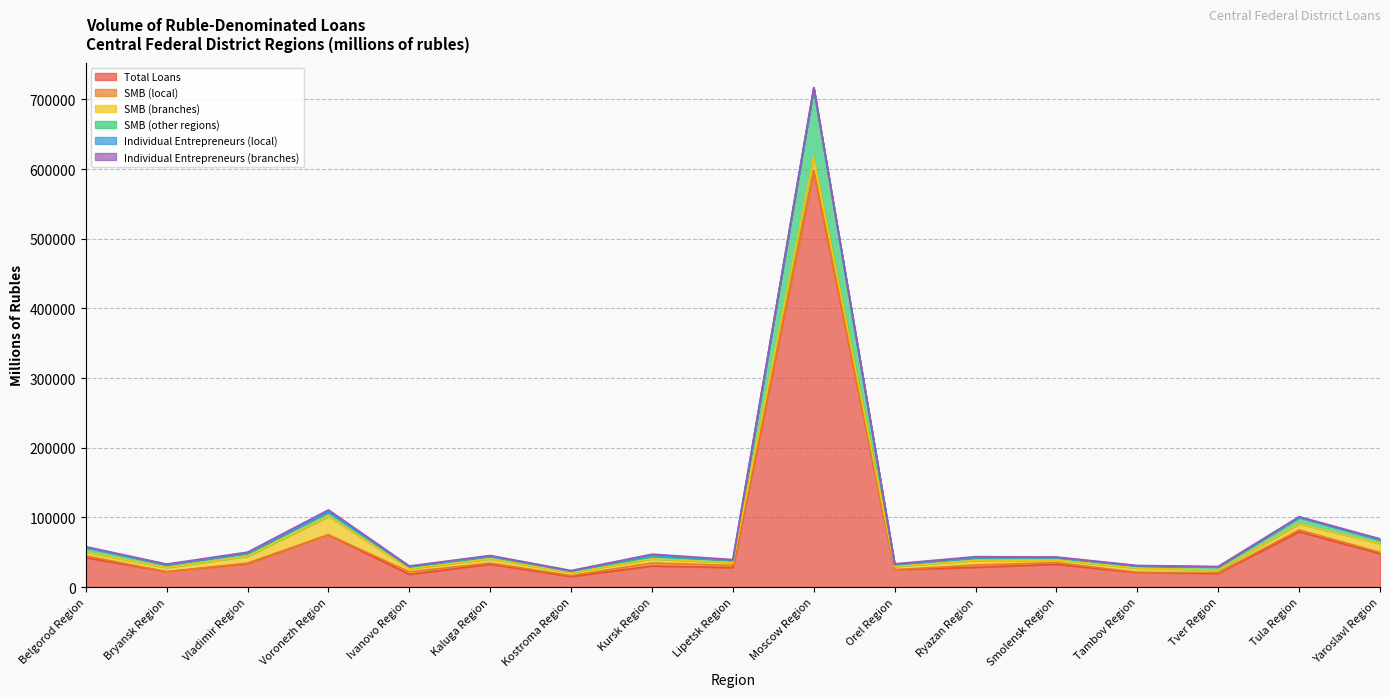

List the series in order of their peak value, lowest first.

Individual Entrepreneurs (local), Individual Entrepreneurs (branches), SMB (local), SMB (branches), SMB (other regions), Total Loans